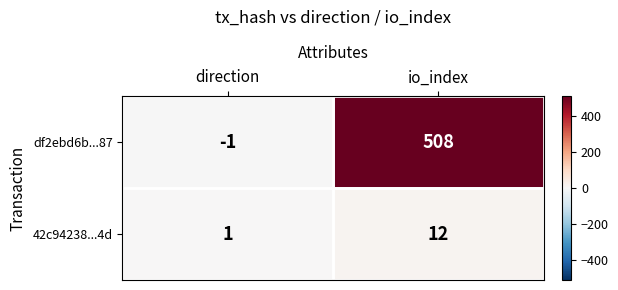

What is the sum of all df2ebd6b...87 values?

507